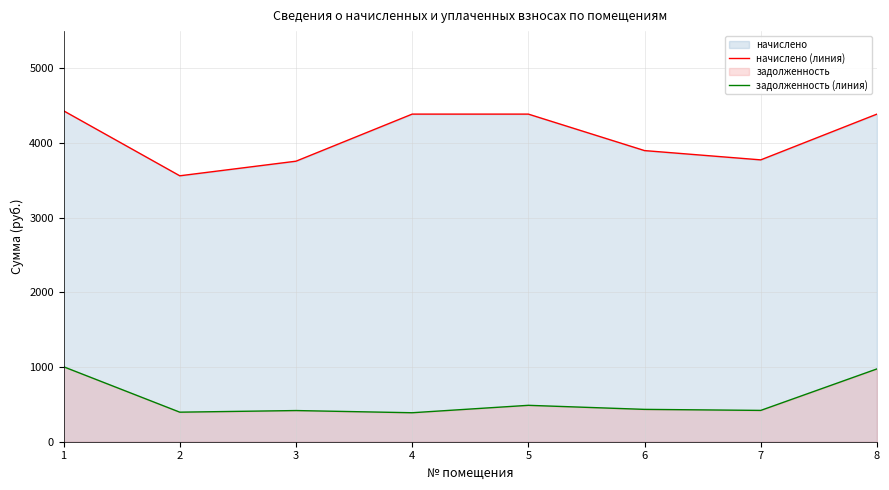

Reading left to right, what are all the values shown in this chart?

начислено (линия): 4432.6	3562.1	3757.5	4388.2	4388.2	3899.6	3775.3	4388.2
задолженность (линия): 1004.0	395.8	417.5	388.2	487.6	433.3	419.5	975.2